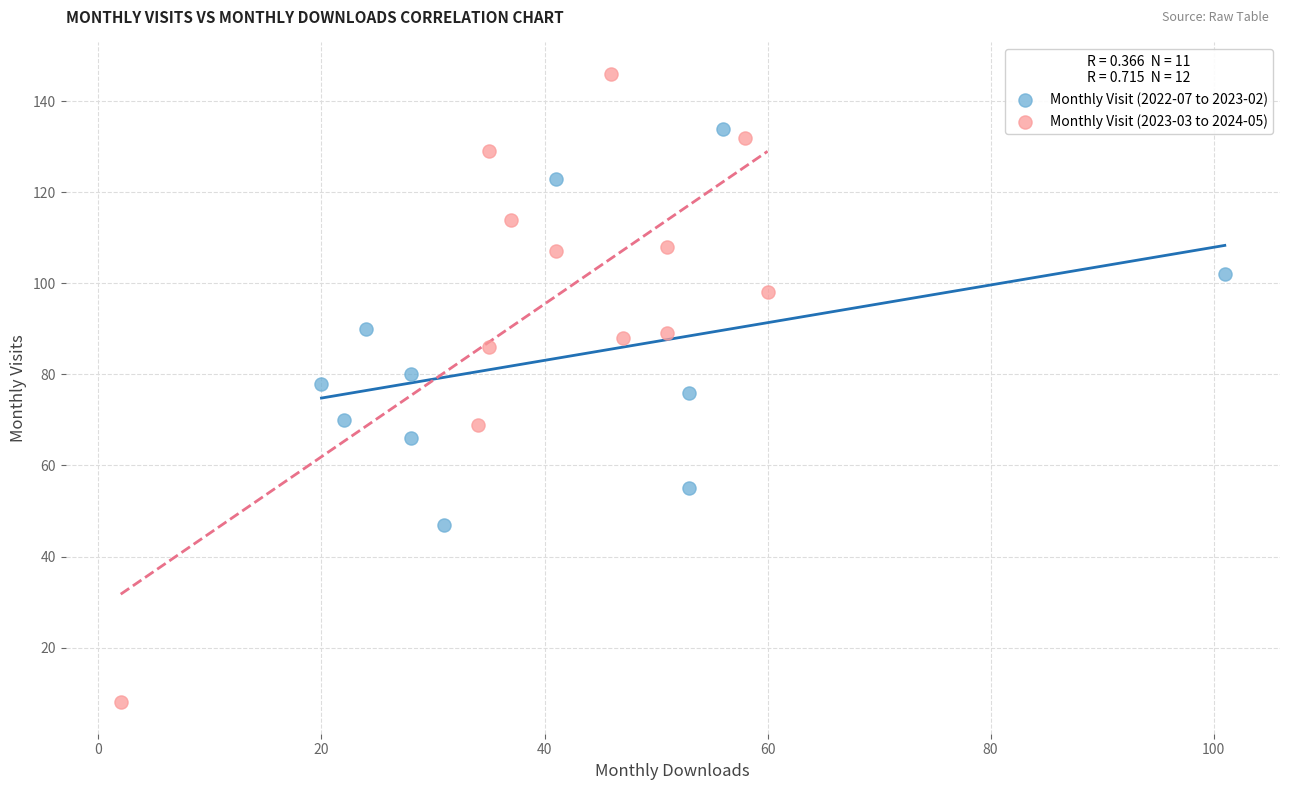

Which series has the largest Y range (max minus min)?

Monthly Visit (2023-03 to 2024-05)